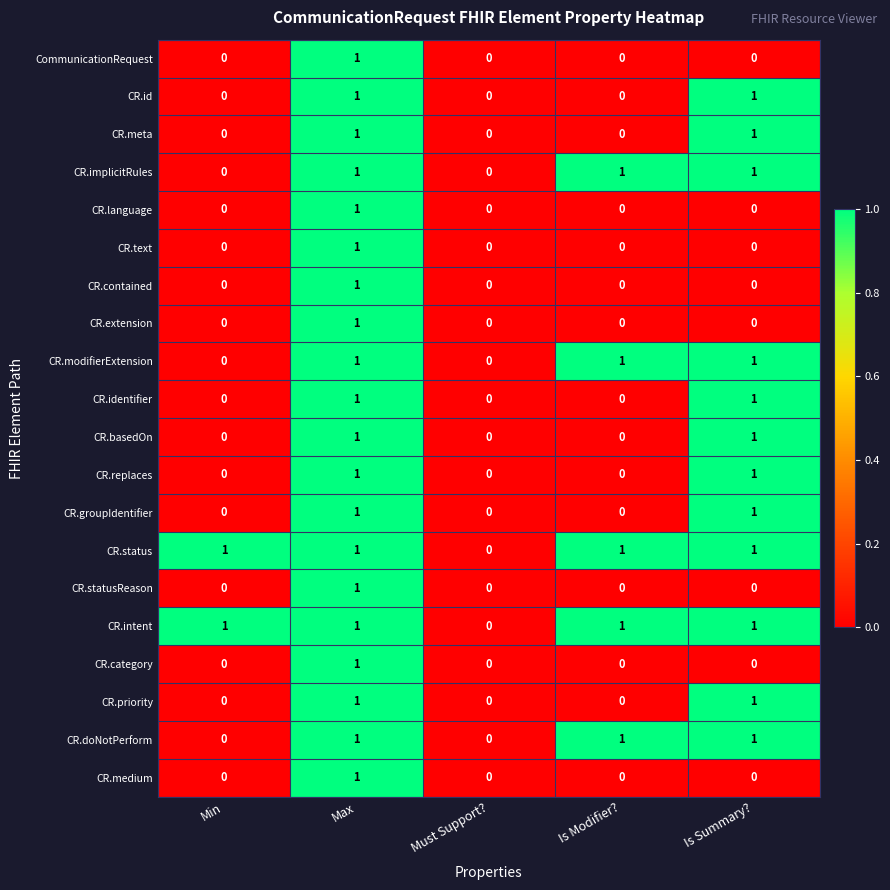

Which category has the lowest value in the CR.status series?

Must Support?